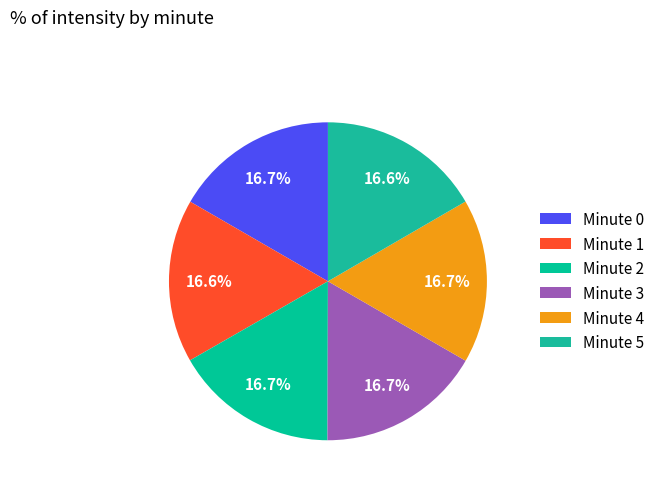

How many slices are in this pie chart?

6